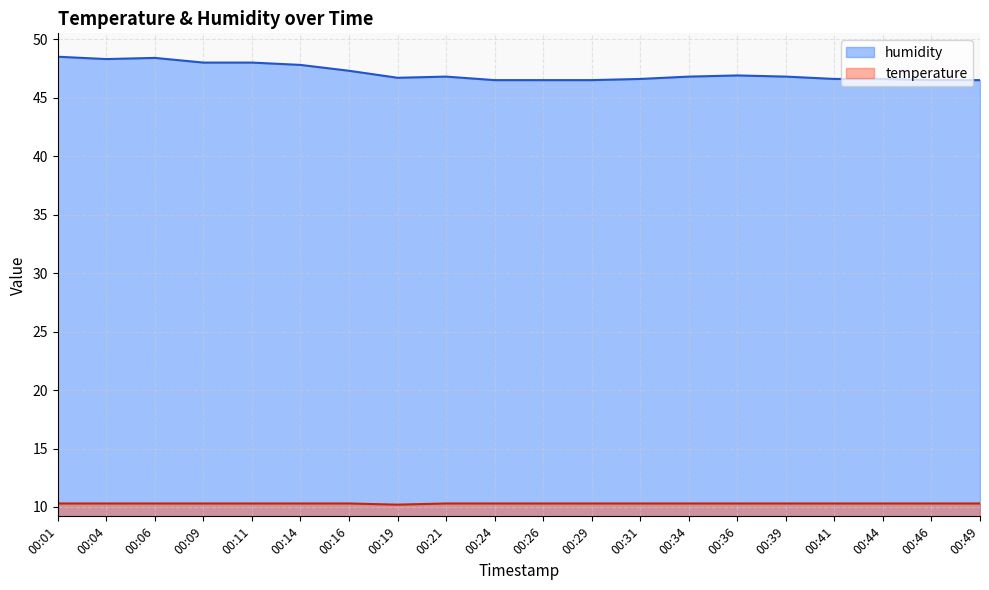

How many lines are shown in the chart?

2